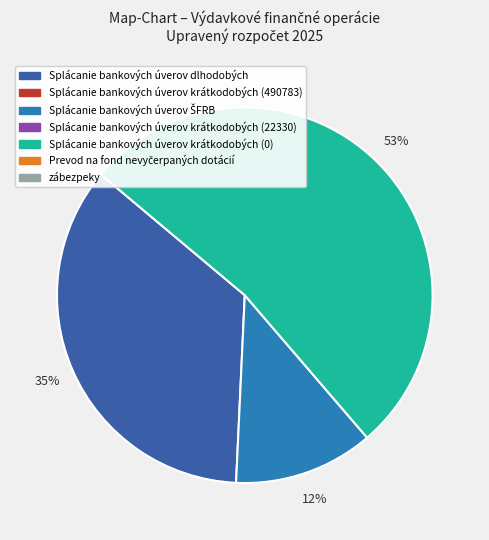

To the nearest percent, what is the average slice percentage?

33%